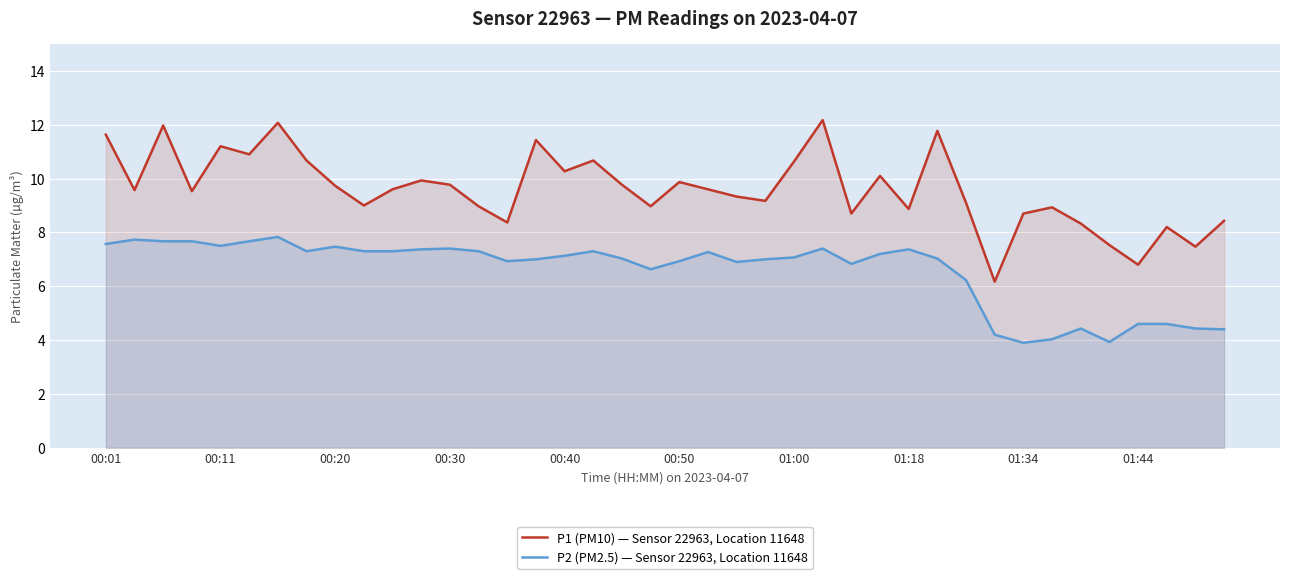

What is the difference between the P2 (PM2.5) — Sensor 22963, Location 11648 values at 34 and 13?

2.9